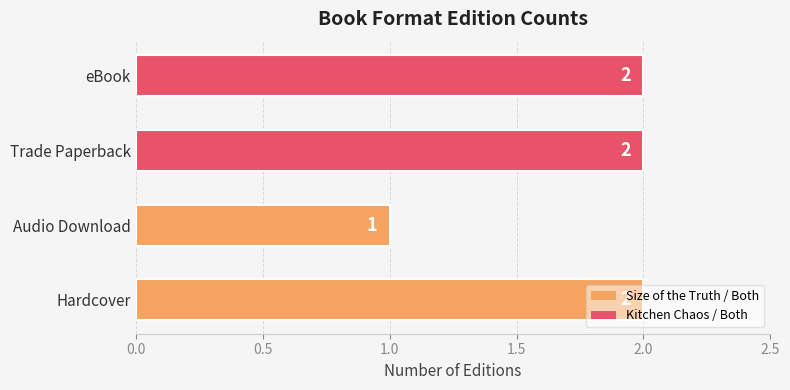

Are the bars horizontal?

Yes